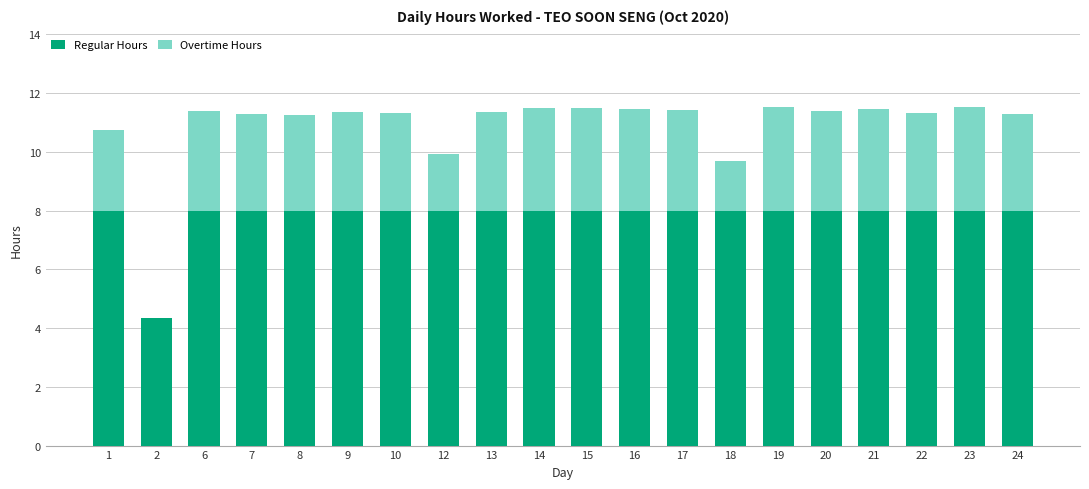

What is the total value across all series at 6?

11.4